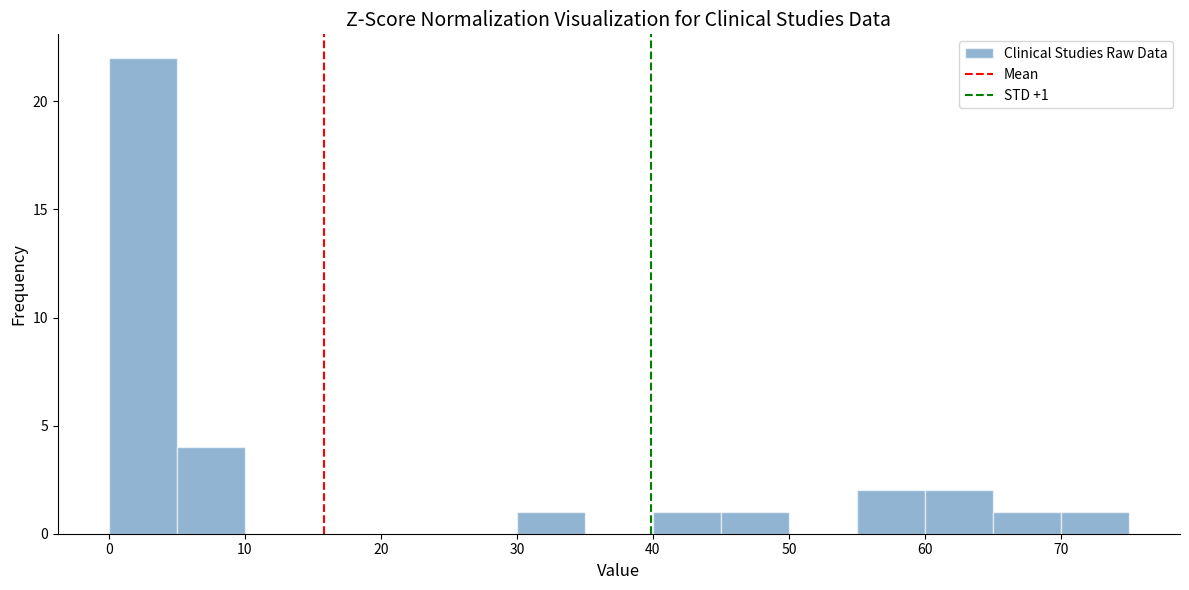

Over which range of the x-axis is the bar tallest?

0 to 5